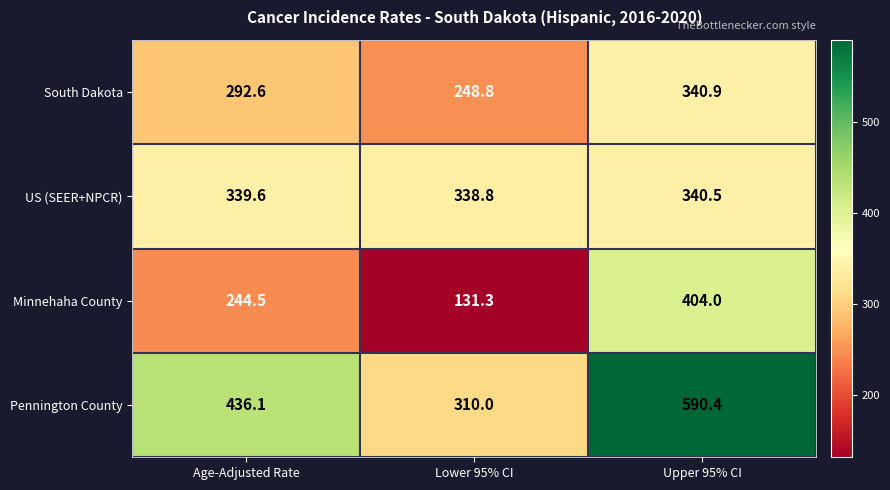

What is the difference between the Minnehaha County values at Age-Adjusted Rate and Upper 95% CI?

159.5